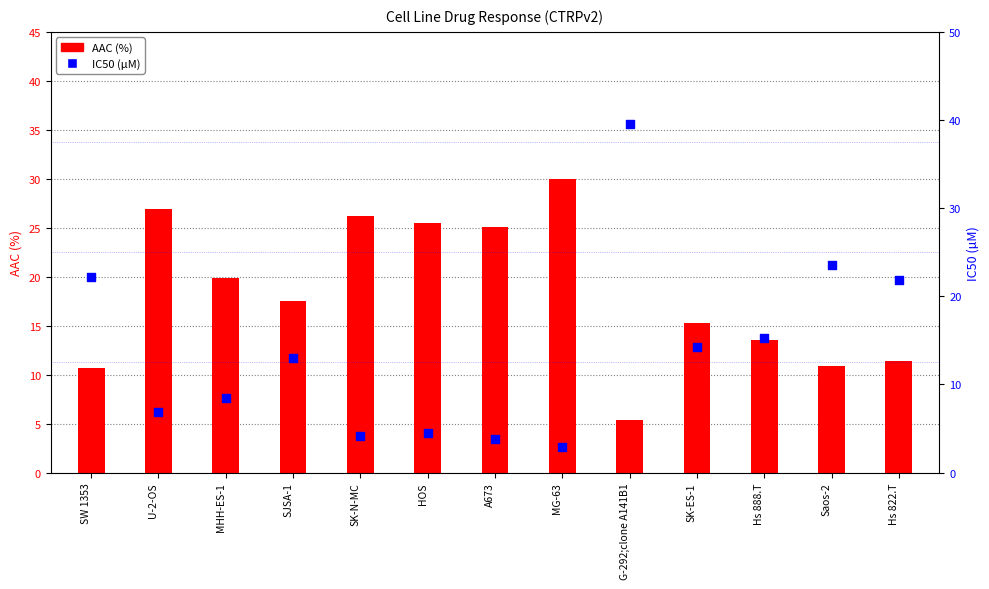

Which series contains the highest Y value?

IC50 (µM)